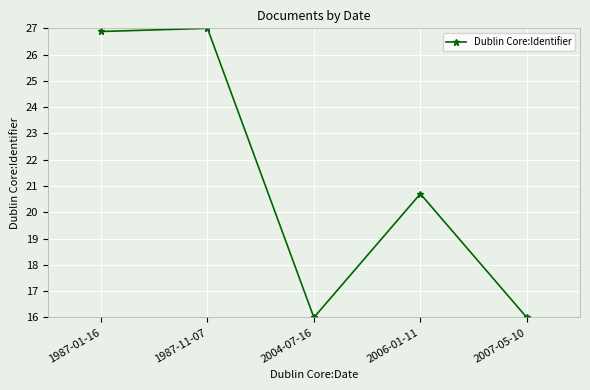

At which category does the data reach its first local valley?

2004-07-16